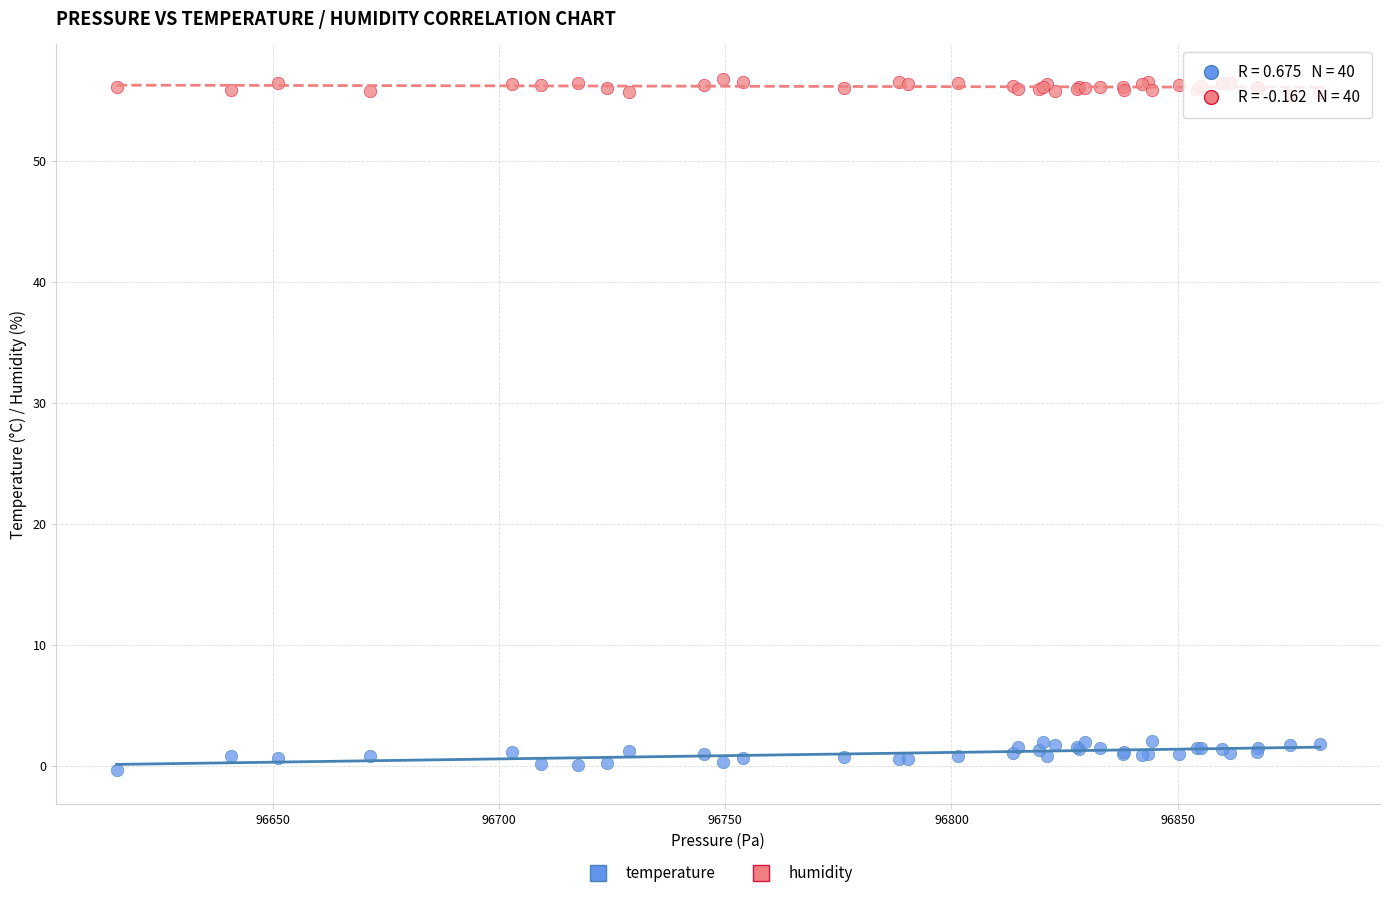

Which series reaches the maximum Y coordinate?

humidity